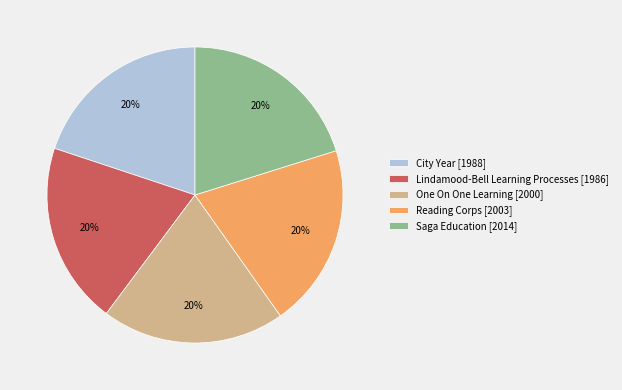

To the nearest percent, what percentage of the pie is One On One Learning [2000]?

20%